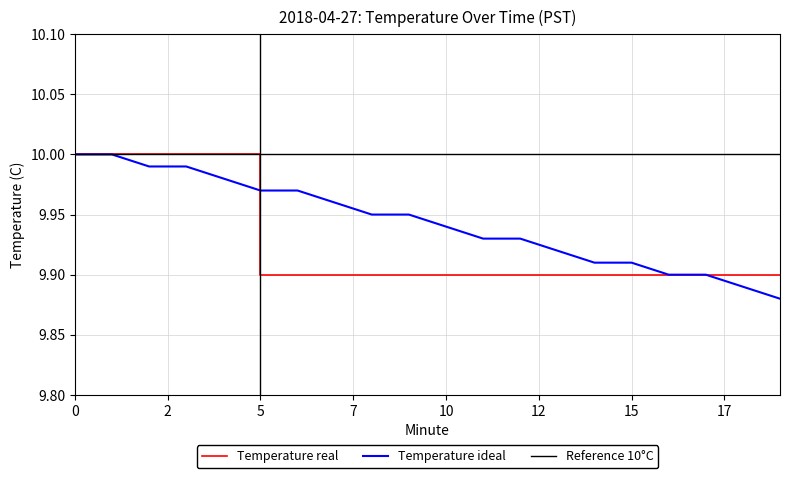

Which series has the largest total across all categories?

Reference 10°C